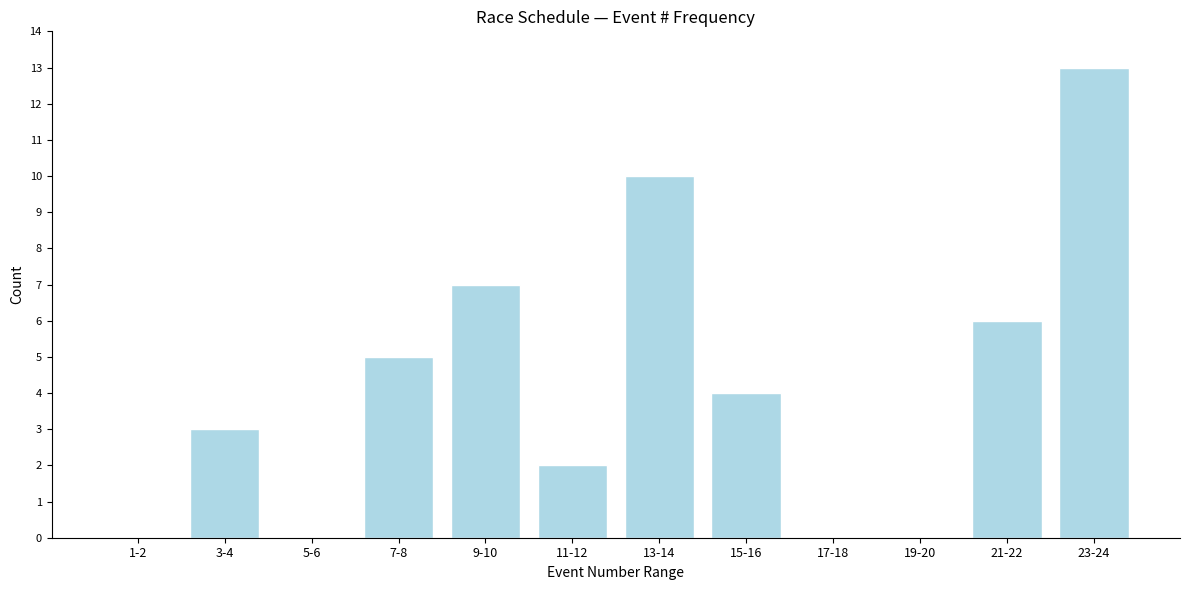

Reading left to right, what are all the values shown in this chart?

1-2=0	3-4=3	5-6=0	7-8=5	9-10=7	11-12=2	13-14=10	15-16=4	17-18=0	19-20=0	21-22=6	23-24=13